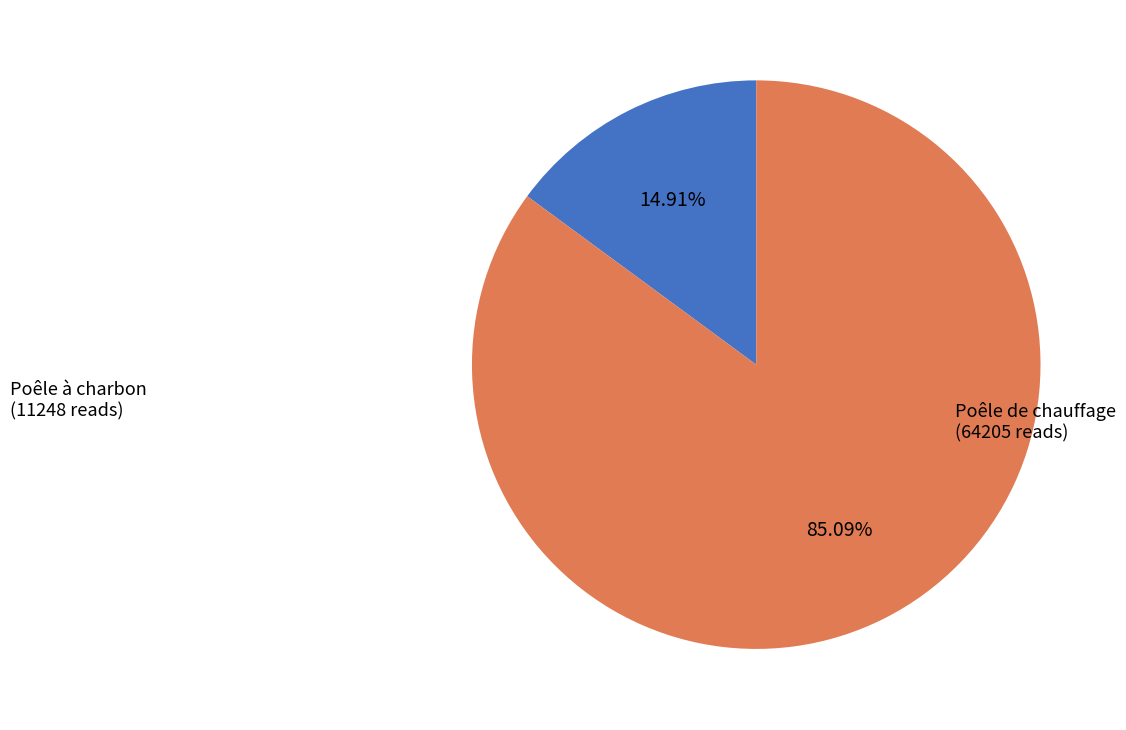

Is there a majority slice in this chart?

Yes